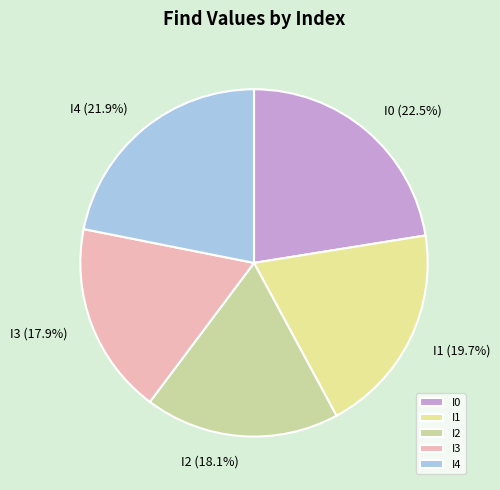

How many segments does this pie chart have?

5